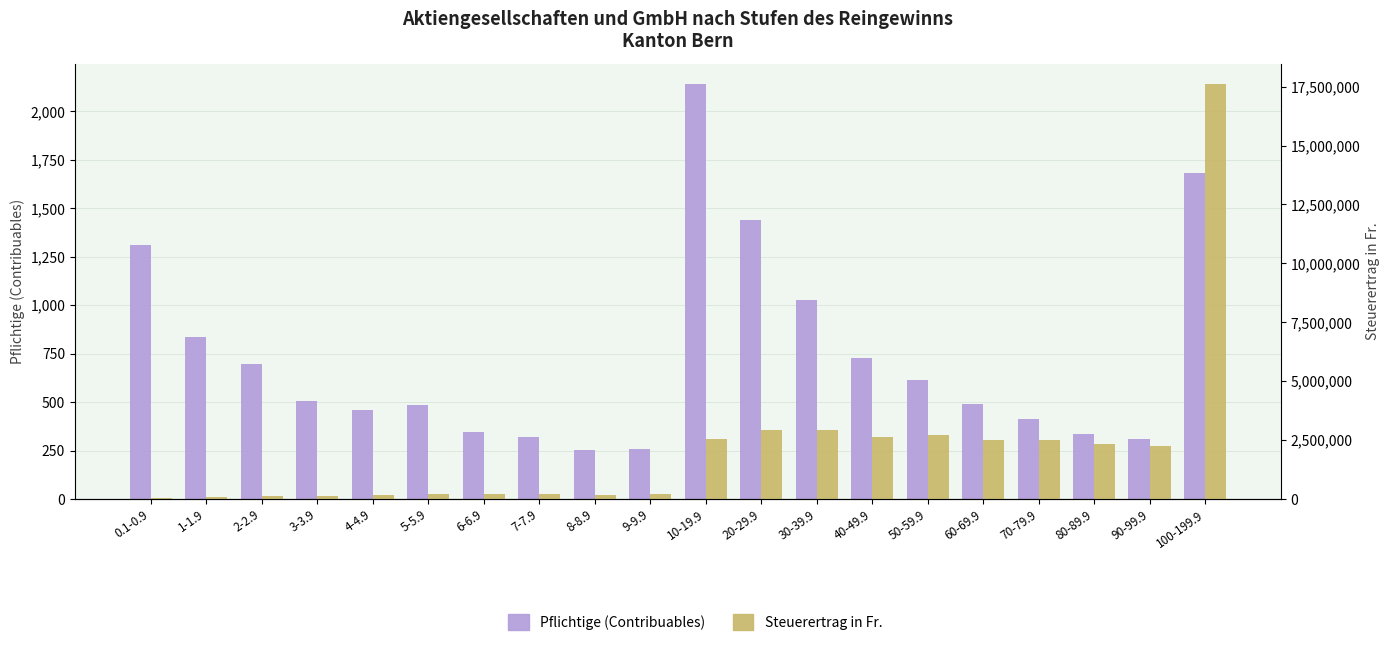

Reading left to right, transcribe all the data shown in this chart.

Pflichtige (Contribuables): 1309	838	698	506	459	487	348	322	253	258	2140	1439	1029	726	614	488	414	337	311	1683
Steuerertrag in Fr.: 46746	98751	141098	146217	172261	220003	189848	200405	180574	206791	2543965	2906369	2909470	2613844	2694177	2493759	2484097	2322068	2255838	17597641